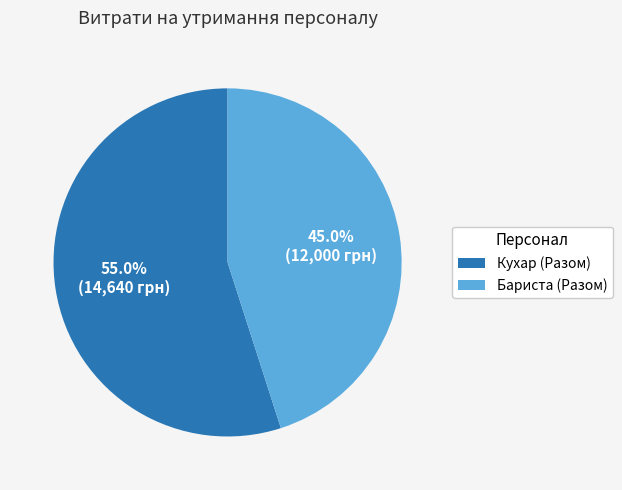

To the nearest percent, what is the difference between the largest and smallest slice percentages?

10%